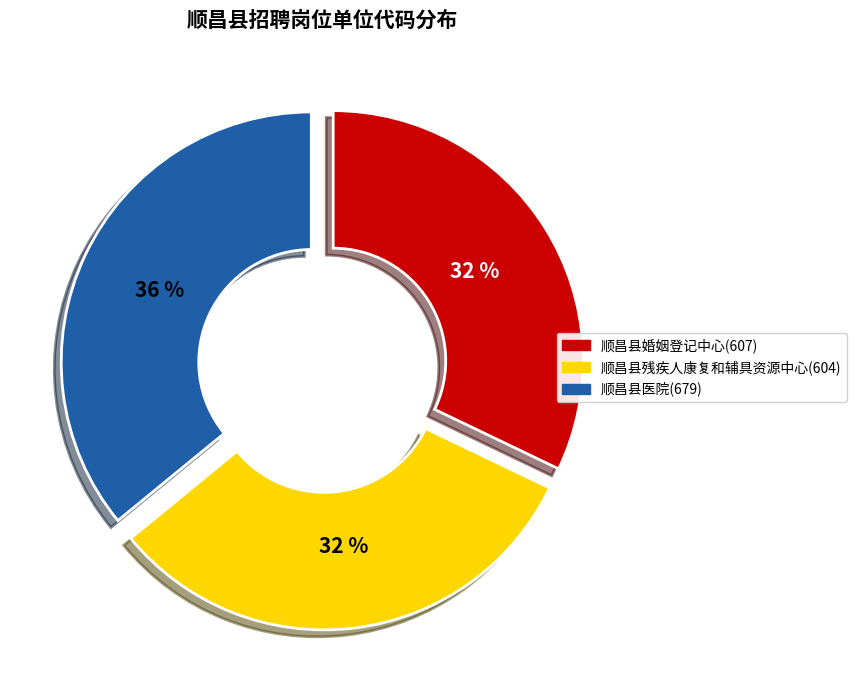

What is the largest slice in the pie chart?

顺昌县医院(679)